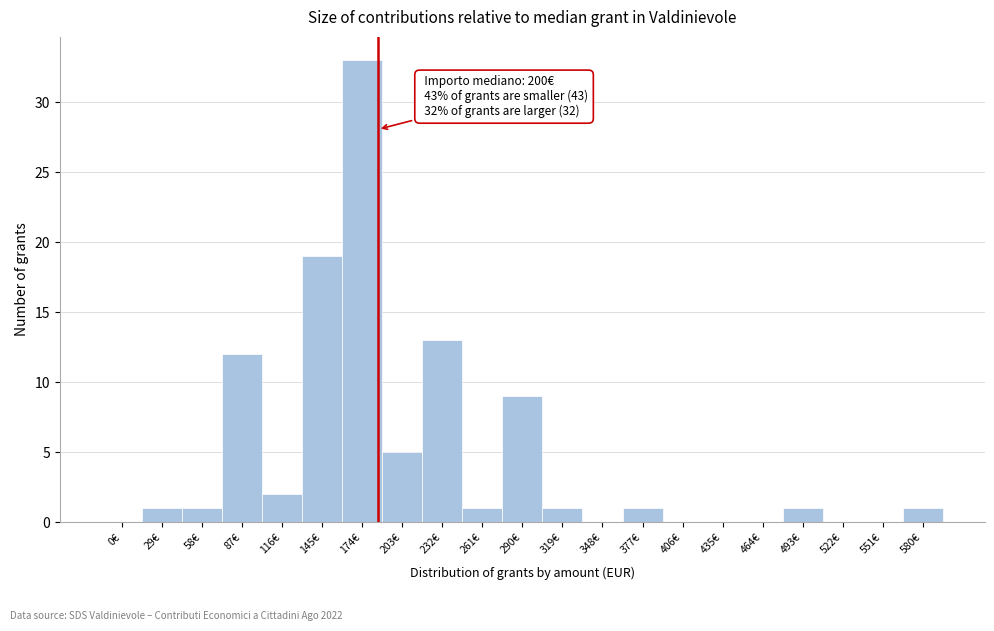

Reading left to right, list all the values displayed in this chart.

0€=0	29€=1	58€=1	87€=12	116€=2	145€=19	174€=33	203€=5	232€=13	261€=1	290€=9	319€=1	348€=0	377€=1	406€=0	435€=0	464€=0	493€=1	522€=0	551€=0	580€=1